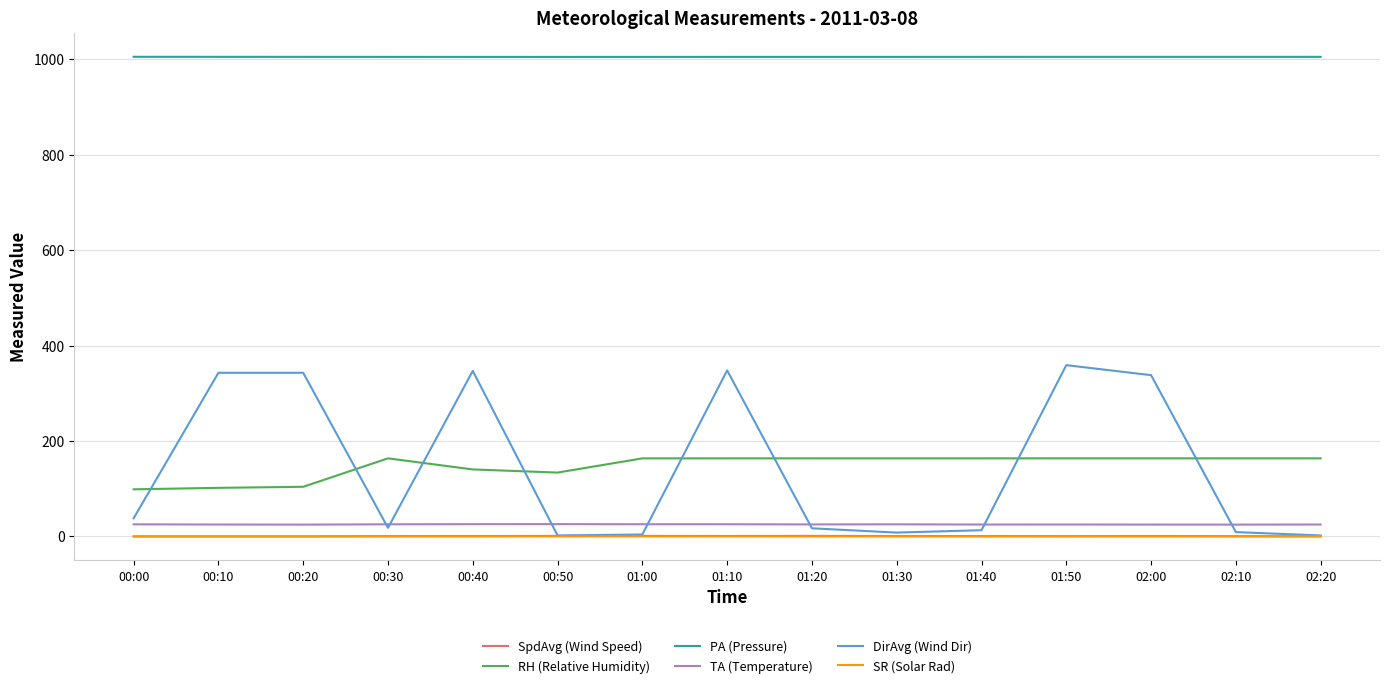

The SR (Solar Rad) series shows 0.0 at 01:40. True or false?

True